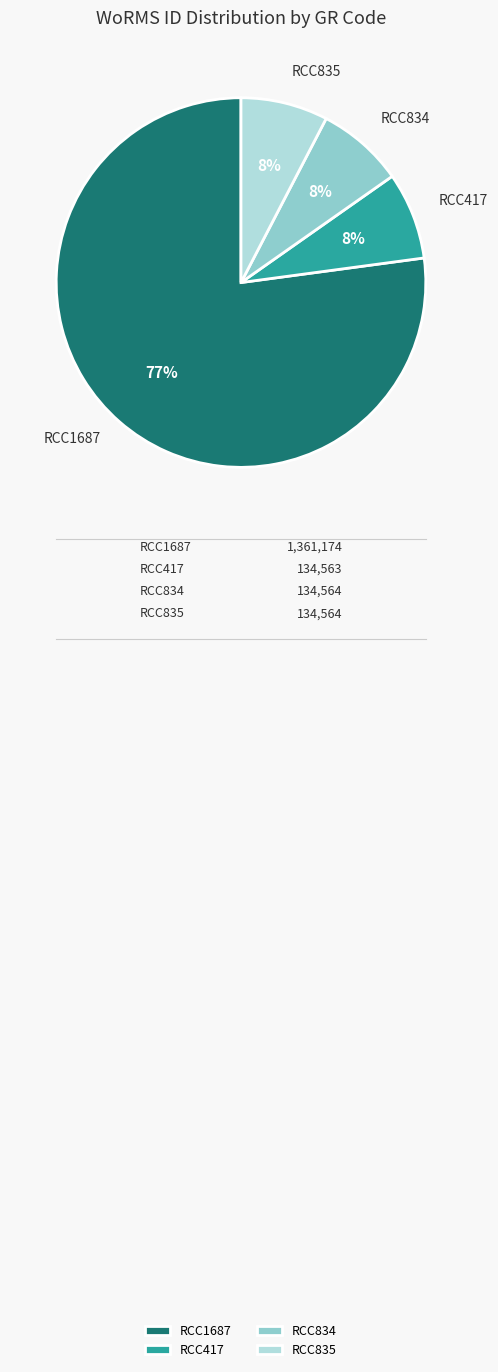

To the nearest percent, what portion does RCC834 represent?

8%